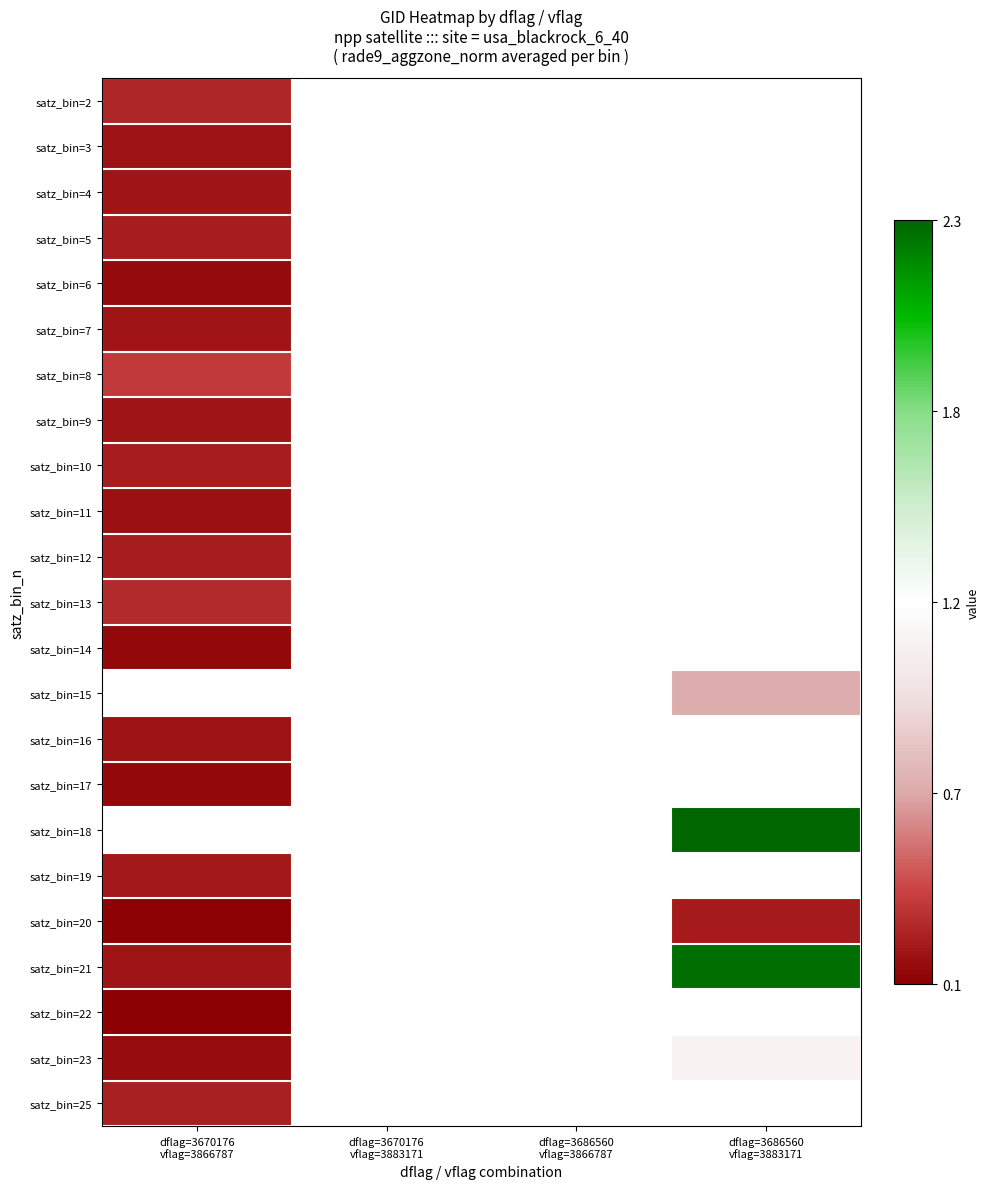

At which category does the chart reach its minimum across all series?

dflag=3670176
vflag=3866787